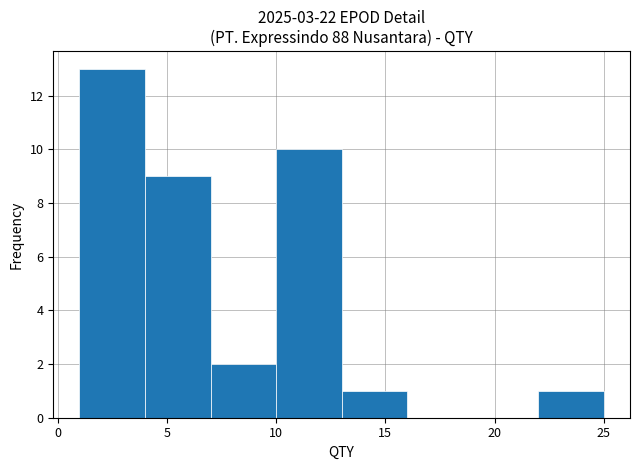

What is the height of the bar covering 1 to 4 on the x-axis? The values are not printed on the chart, so give them approximately, as read against the axis.

13